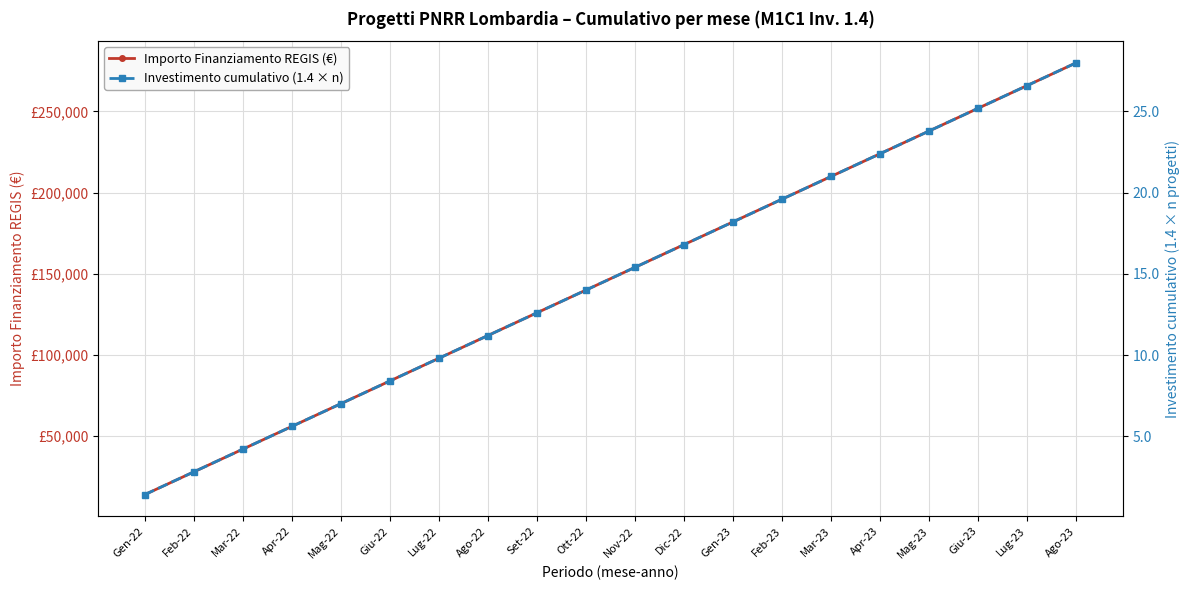

What is the highest value of the Importo Finanziamento REGIS (€) series?

280000.0